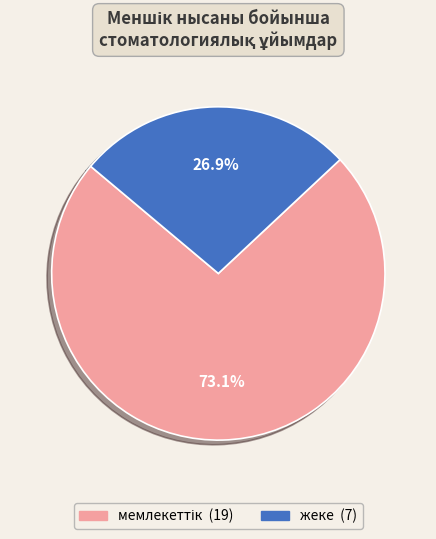

Is жеке the majority of the pie?

No